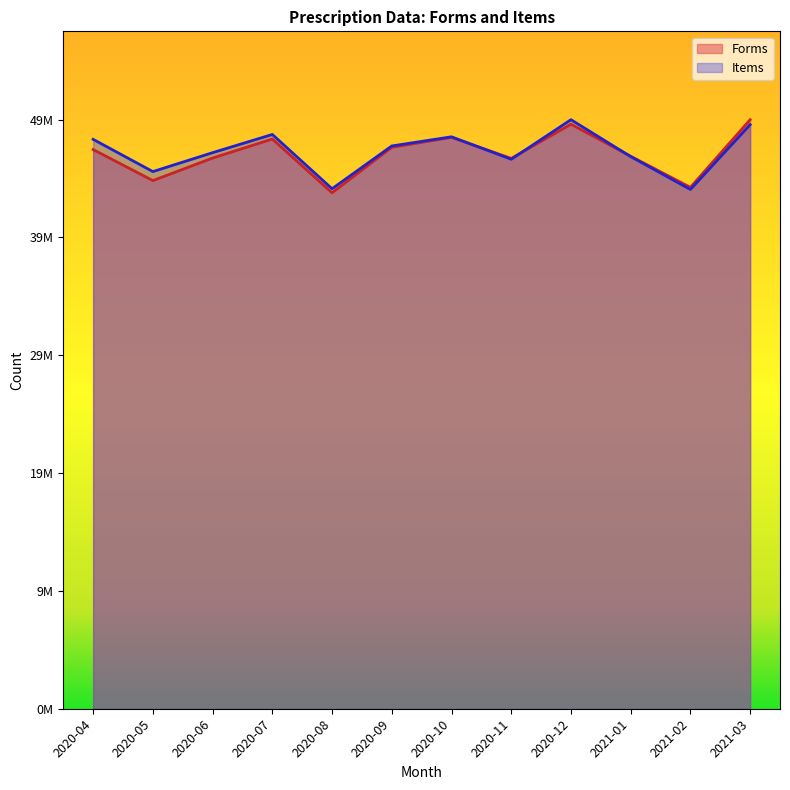

Reading right to left, transcribe all the data shown in this chart.

Forms: 2021-03=49221944.2	2021-02=43566132.4	2021-01=46168584.4	2020-12=48844600.1	2020-11=45986074.5	2020-10=47743288.8	2020-09=46914351.7	2020-08=43114217.0	2020-07=47605688.6	2020-06=46016513.4	2020-05=44133279.7	2020-04=46725231.5
Items: 2021-03=48808075.3	2021-02=43391482.2	2021-01=46137437.0	2020-12=49221944.2	2020-11=45916123.0	2020-10=47792440.3	2020-09=47026518.6	2020-08=43452354.0	2020-07=47987500.0	2020-06=46467118.0	2020-05=44885567.1	2020-04=47579881.8